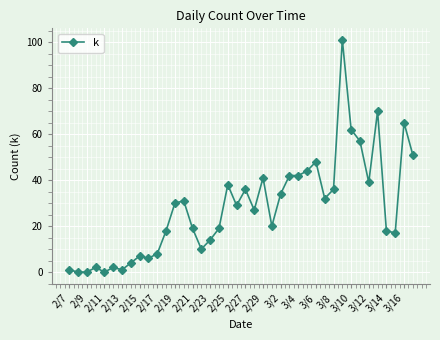

True or false: the data has more than 2 interior local peaks.

True